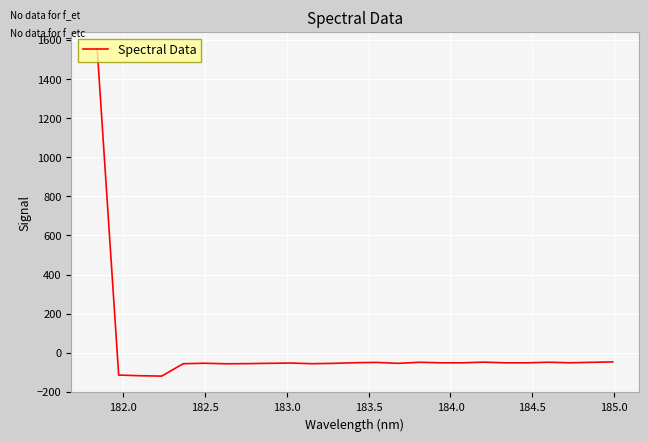

What is the minimum value shown in the chart?

-119.3